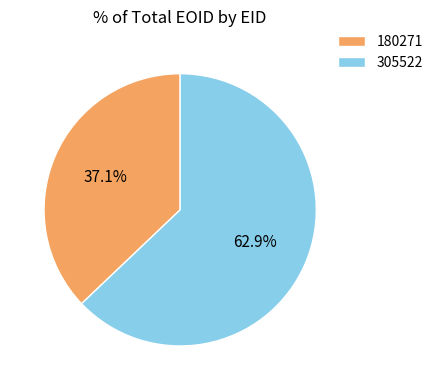

To the nearest percent, what is the average slice percentage?

50%